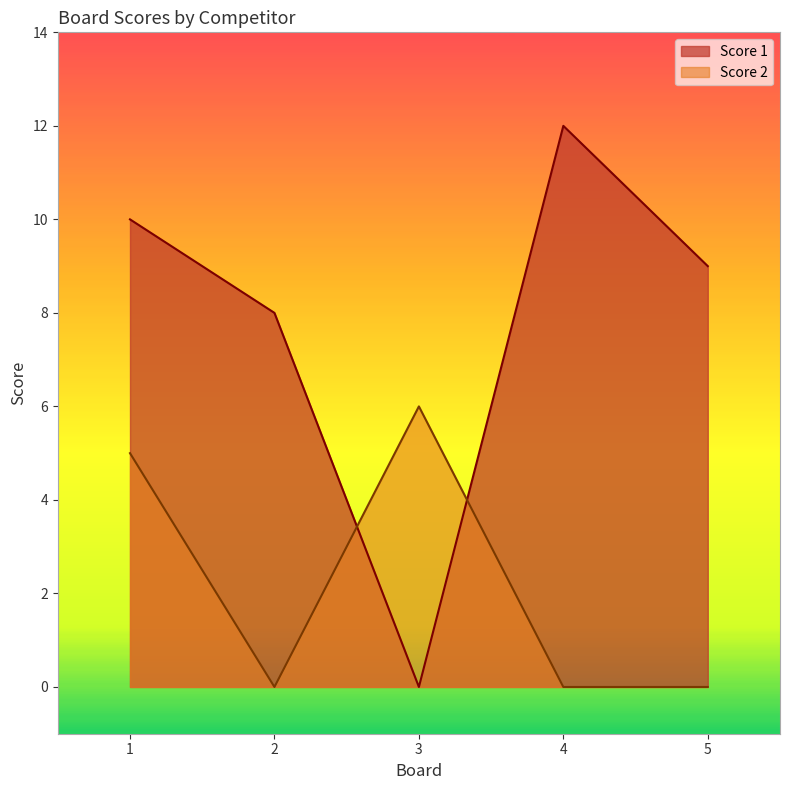

In Score 2, how many points are higher than both neighbors (excluding endpoints)?

1